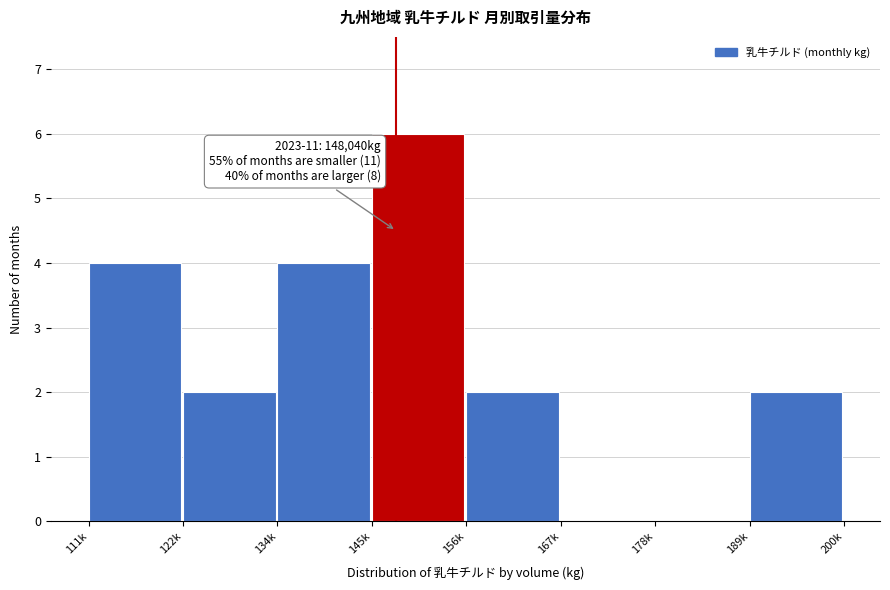

Reading right to left, what are all the values shown in this chart?

189k=2	178k=0	167k=0	156k=2	145k=6	134k=4	122k=2	111k=4